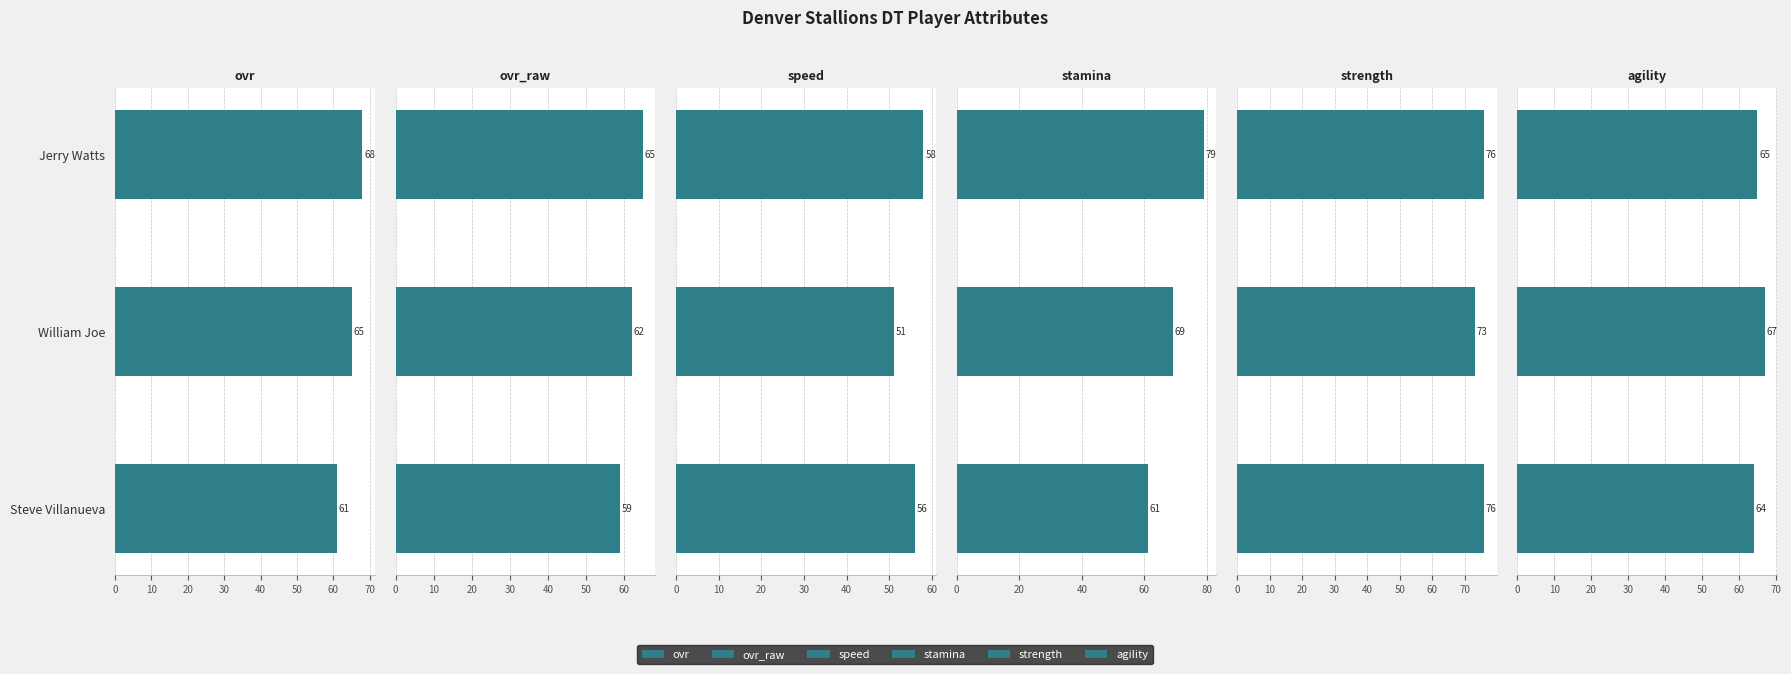

What are all the series names shown in the legend?

ovr, ovr_raw, speed, stamina, strength, agility